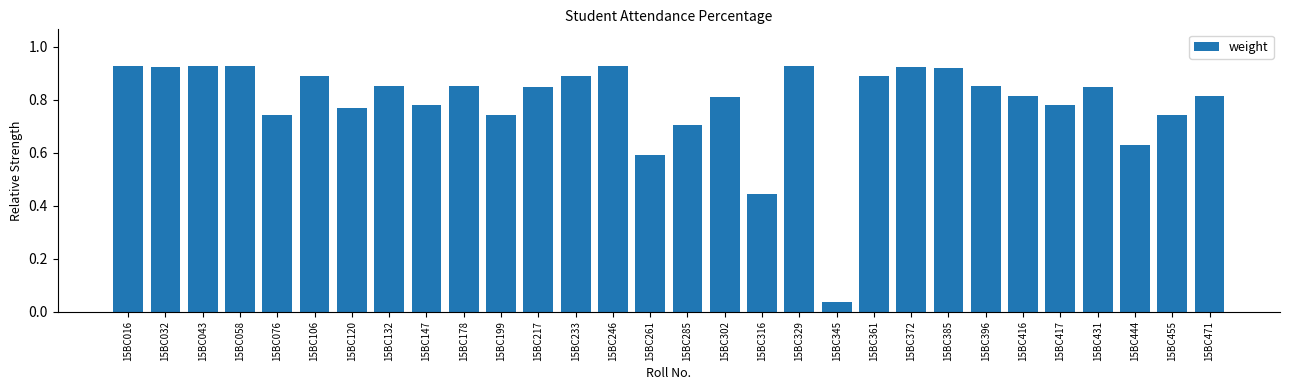

Are the bars grouped side by side (vs. stacked)?

No